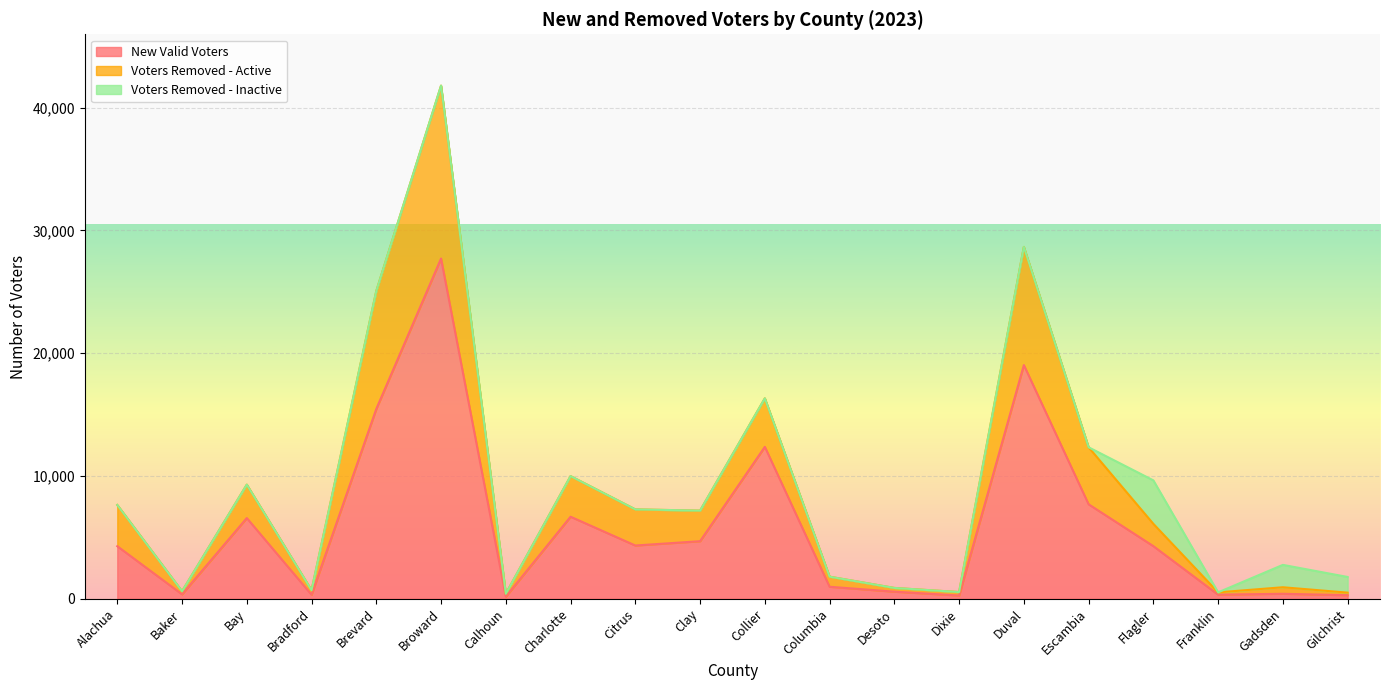

What is the value of the Voters Removed - Active point at the 4th from the left?

695